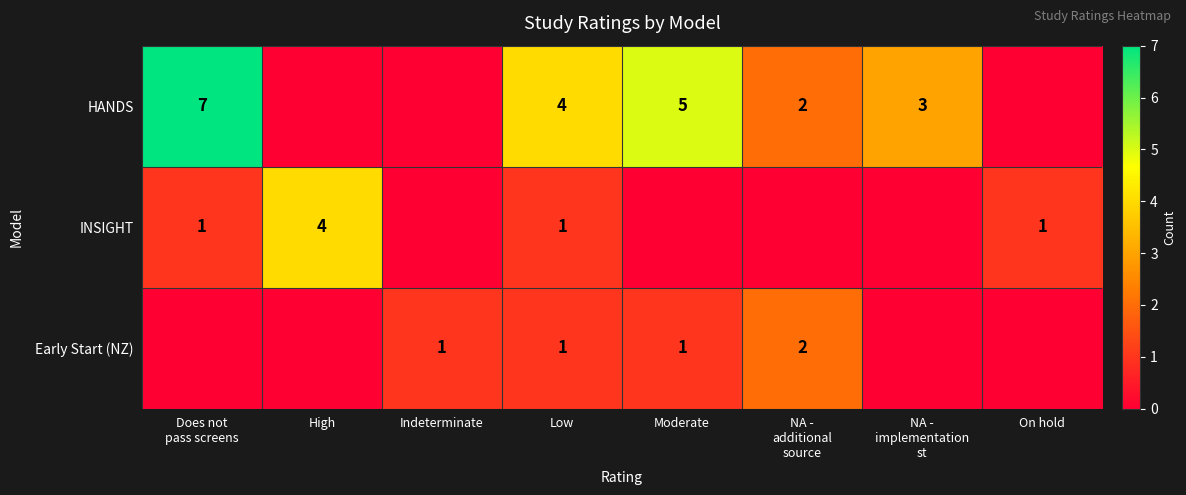

Which category has the lowest value across all series?

High